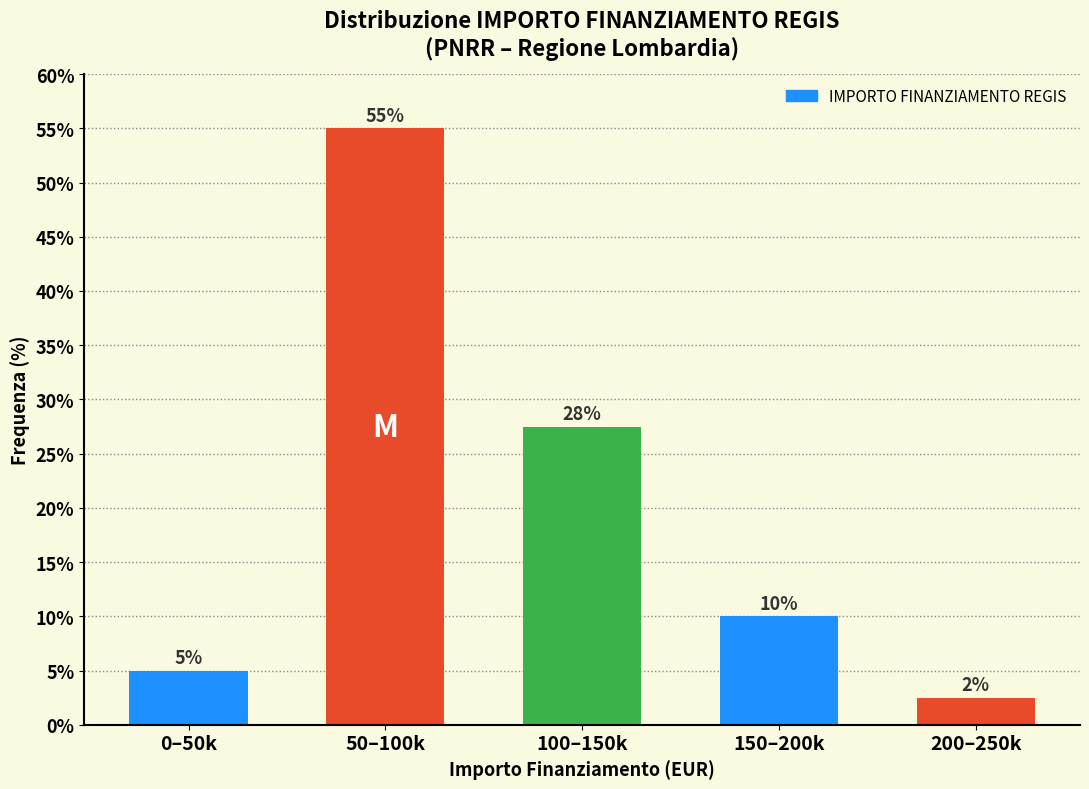

What is the sum of all values?

100.0